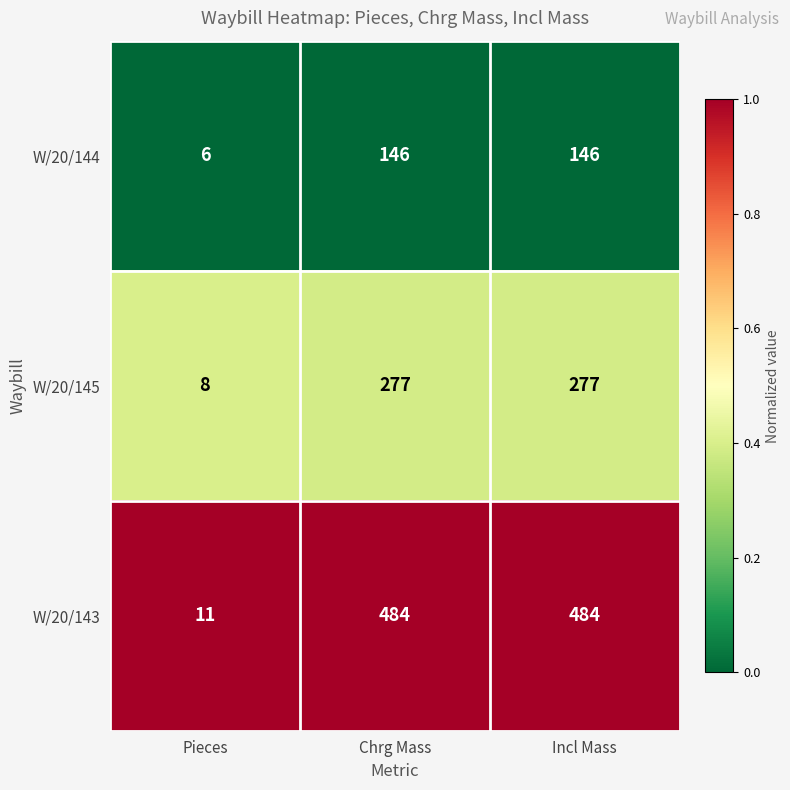

Between Pieces and Incl Mass, which series saw the biggest shift?

W/20/143